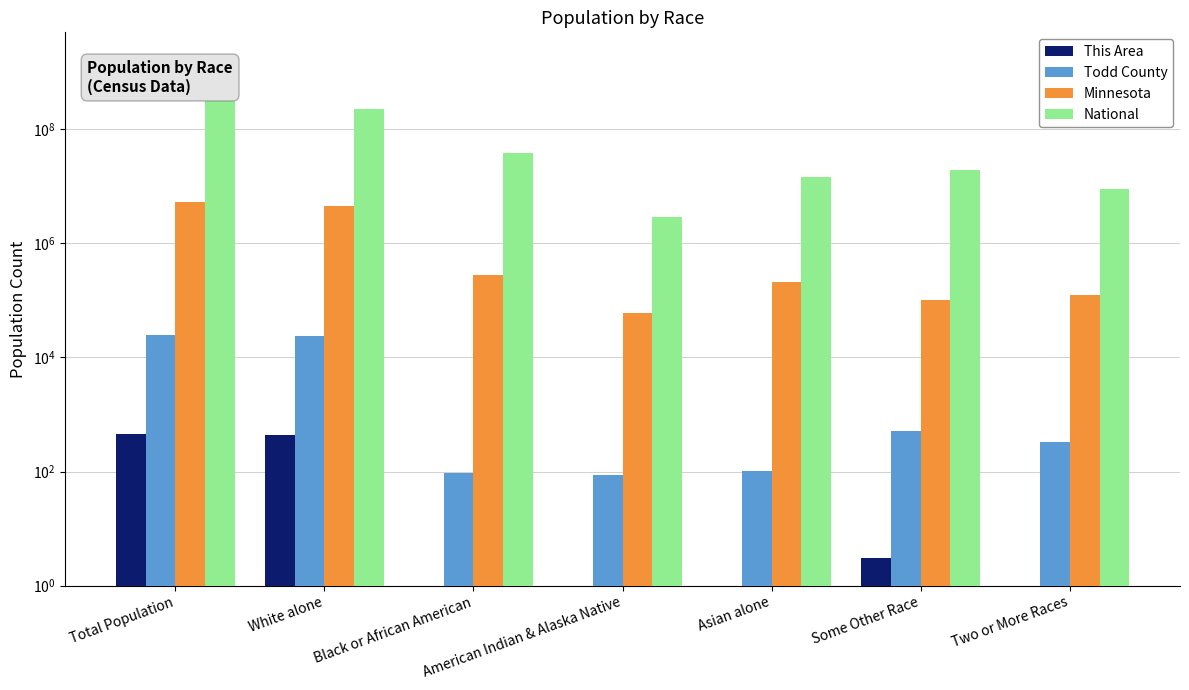

What is the value of the Todd County bar at the 1st from the left?

24895